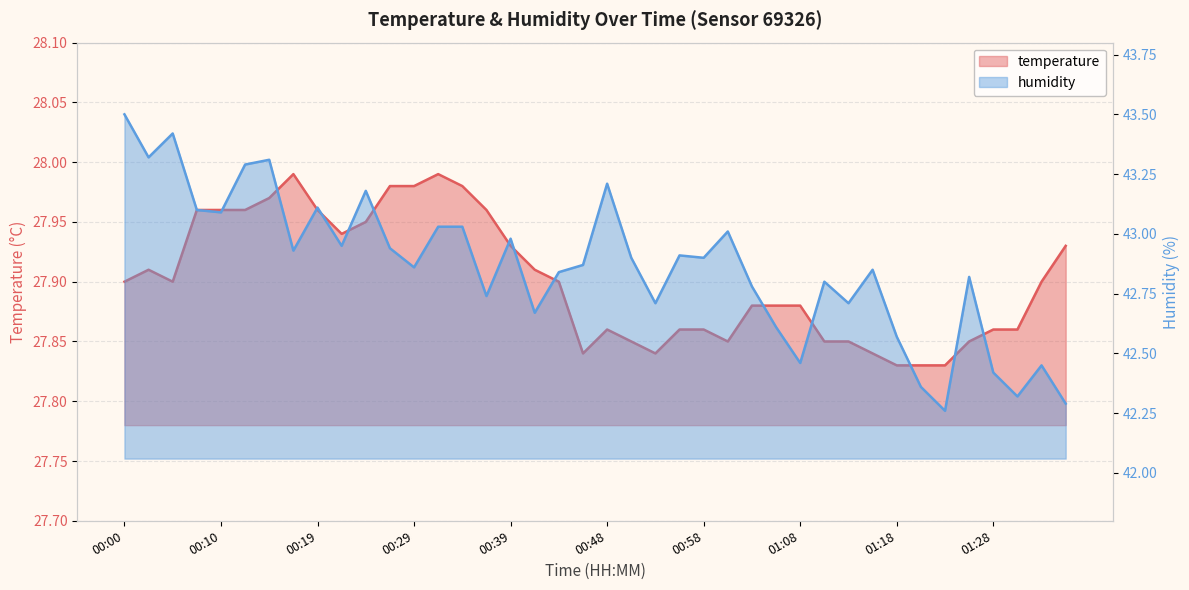

List the series in order of their overall mean, highest first.

humidity, temperature